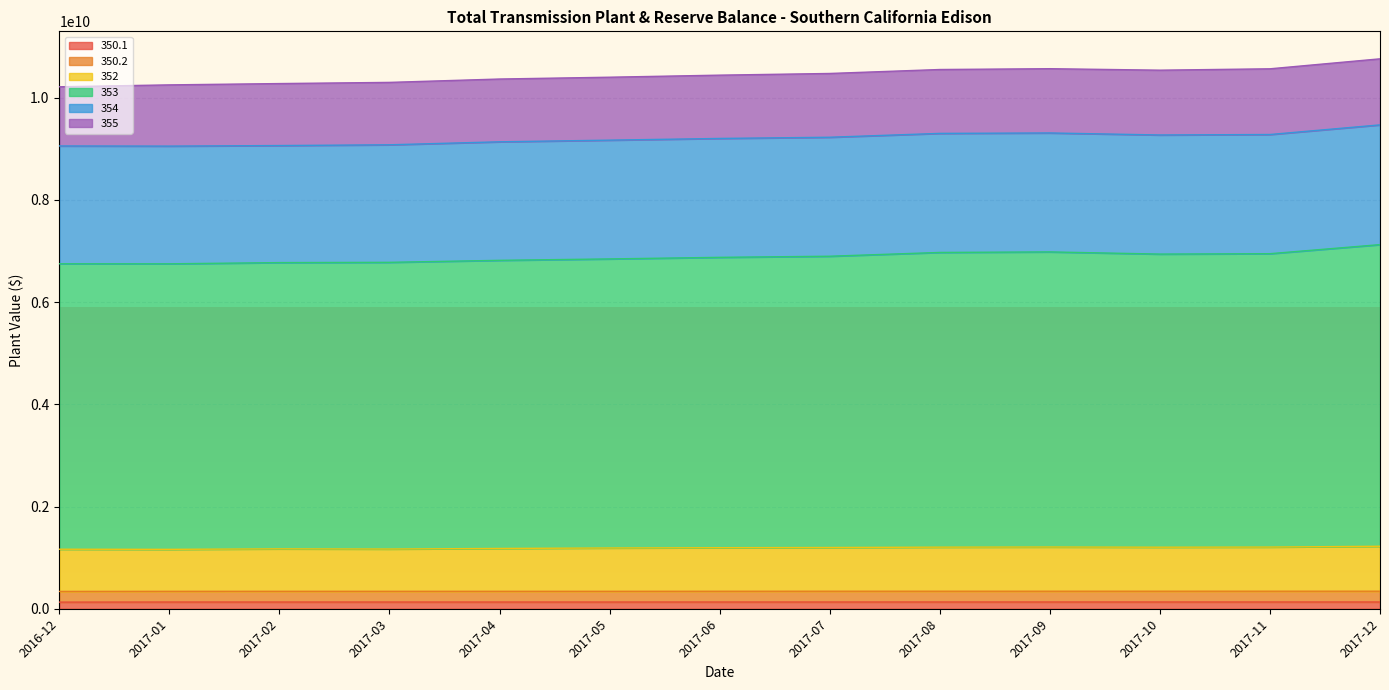

How many interior local peaks does the 352 series have?

2